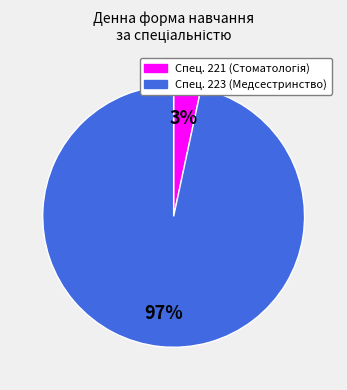

How many segments does this pie chart have?

2